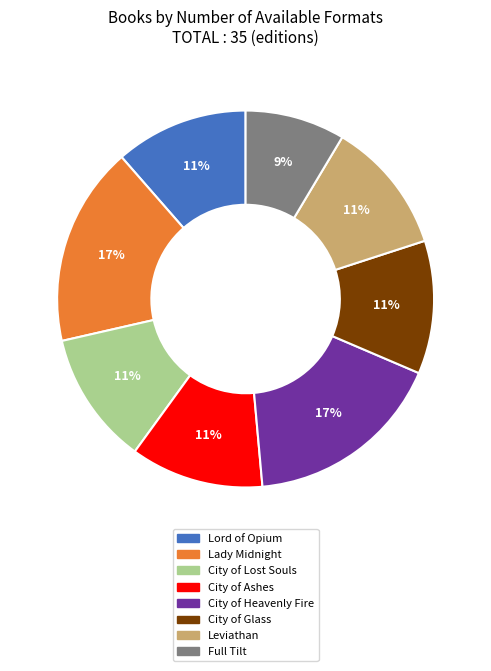

Which category has the smallest portion of the pie?

Full Tilt